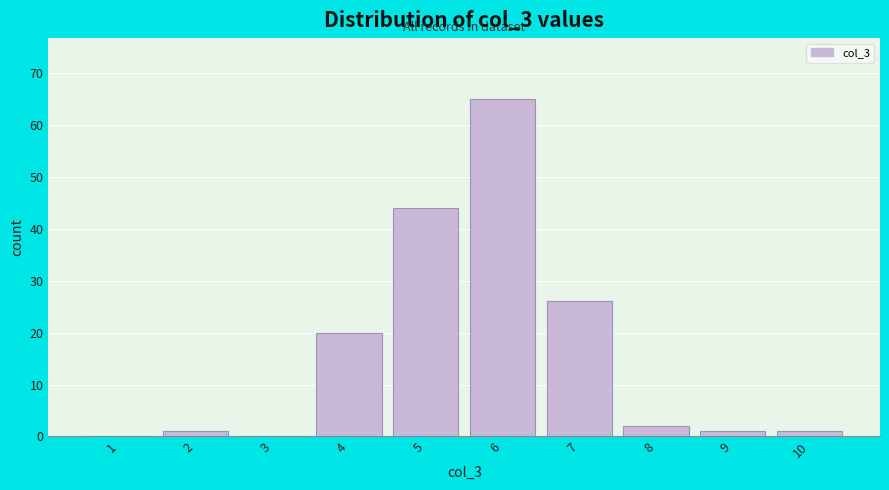

How tall is the bar that spans 4.5 to 5.5 on the x-axis? The values are not printed on the chart, so give them approximately, as read against the axis.

44